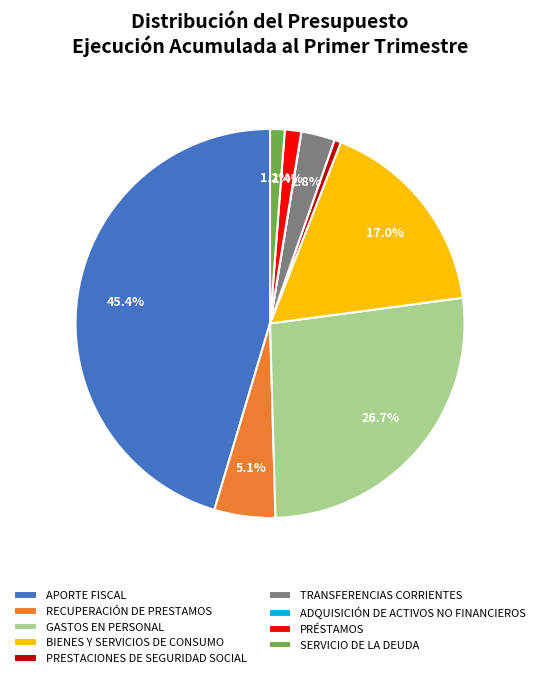

Is it true that APORTE FISCAL is 32% of the pie?

False